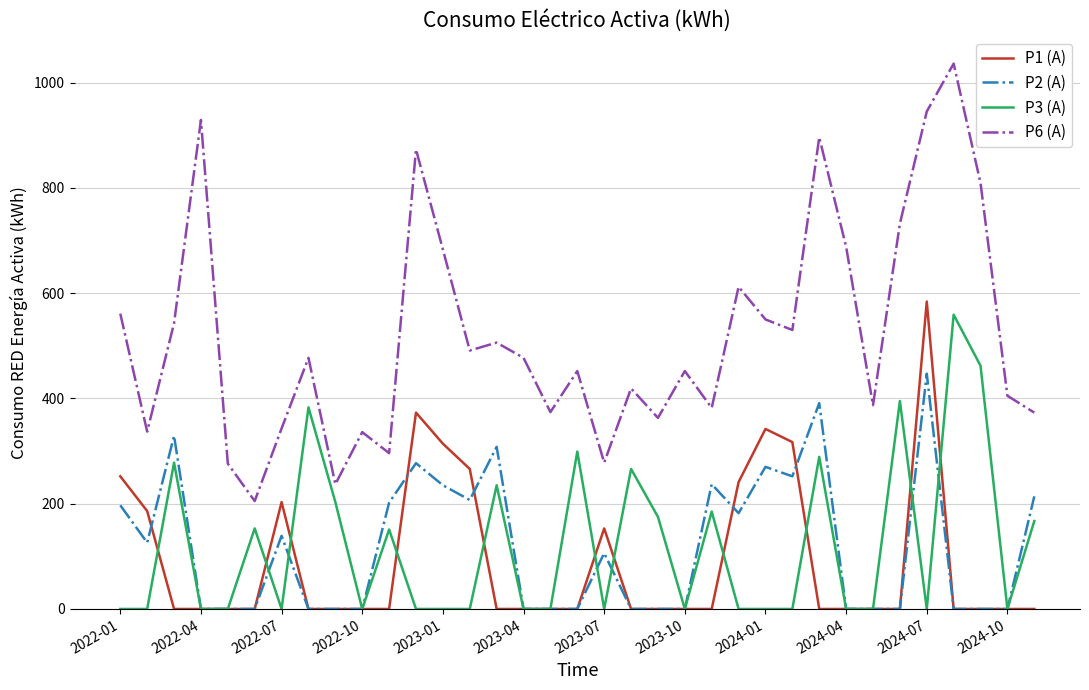

What is the greatest value displayed?

1036